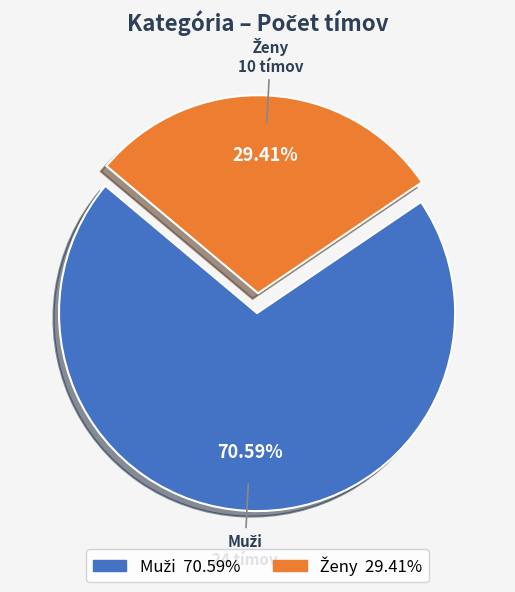

Is there any slice that represents more than half of the pie?

Yes